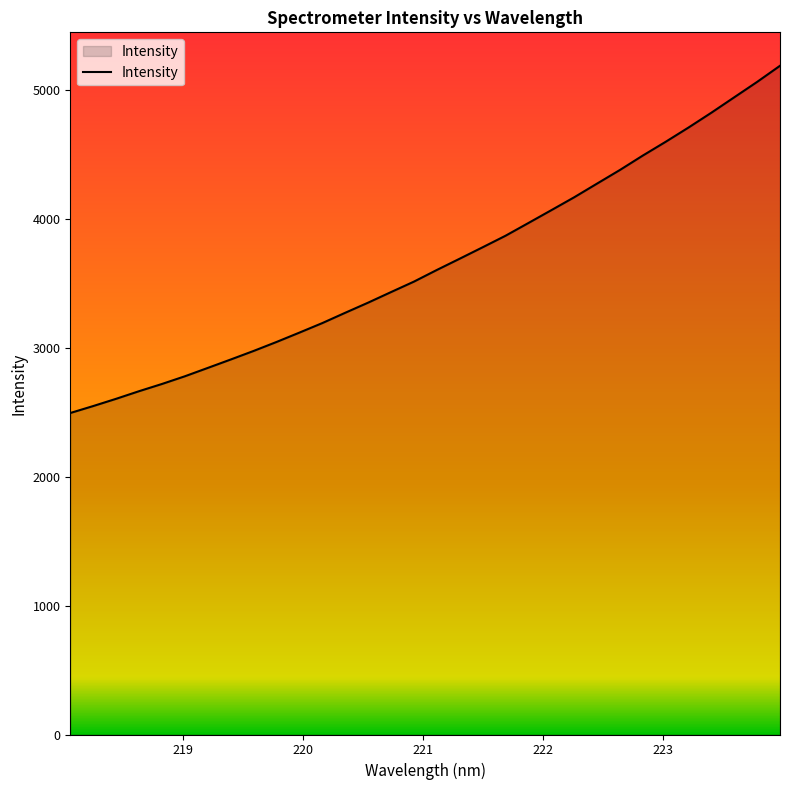

What is the smallest value displayed?

2493.2